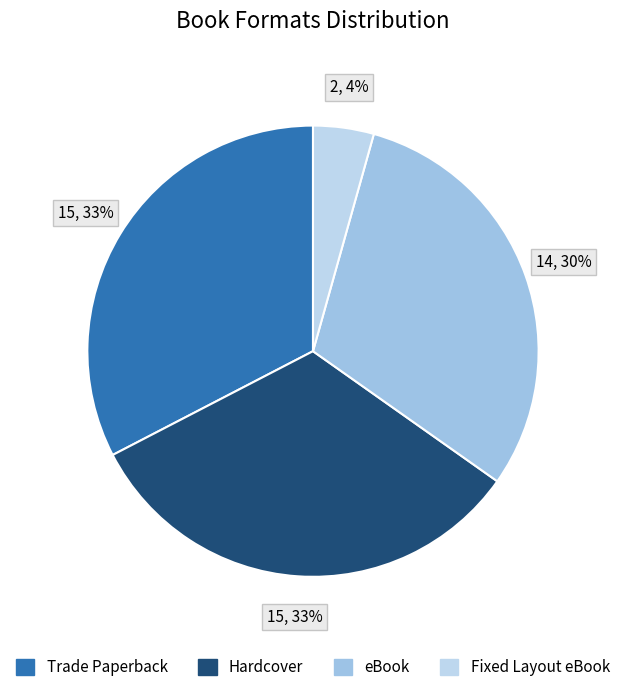

Rank the categories by value from highest to lowest.

Trade Paperback, Hardcover, eBook, Fixed Layout eBook